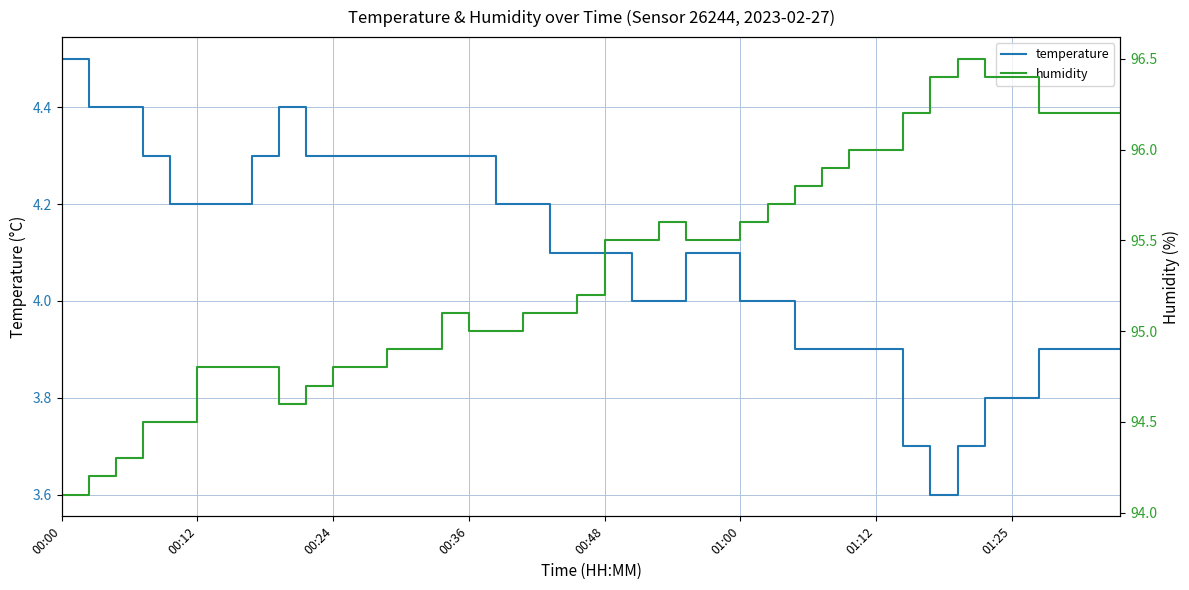

What is the lowest value of the temperature series?

3.6